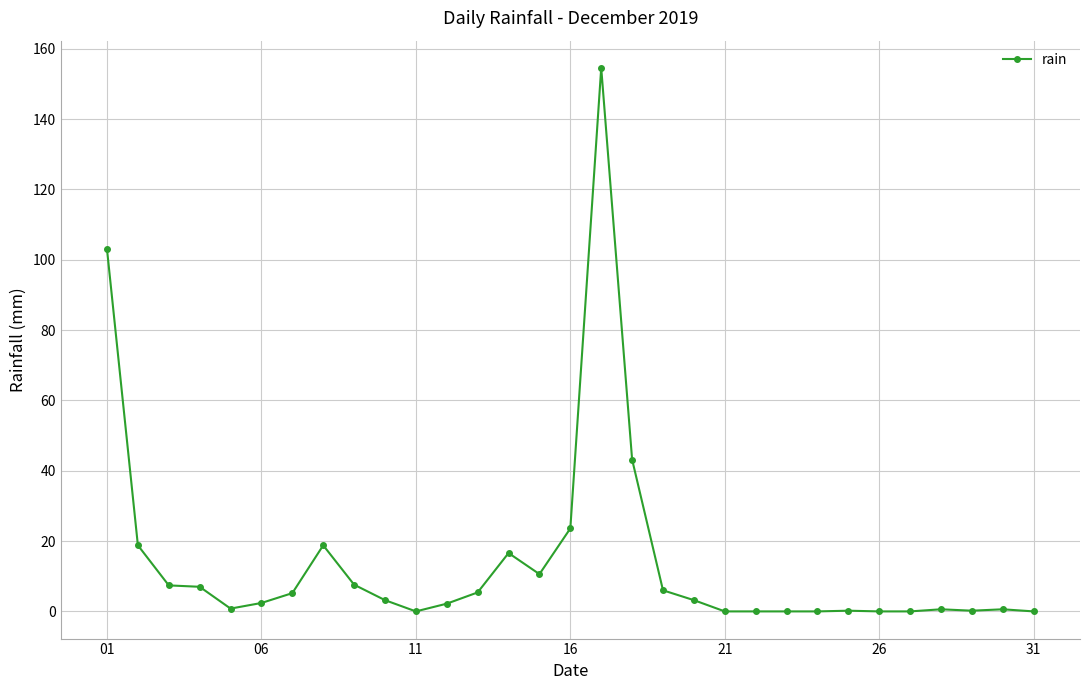

How many series are shown in this chart?

1